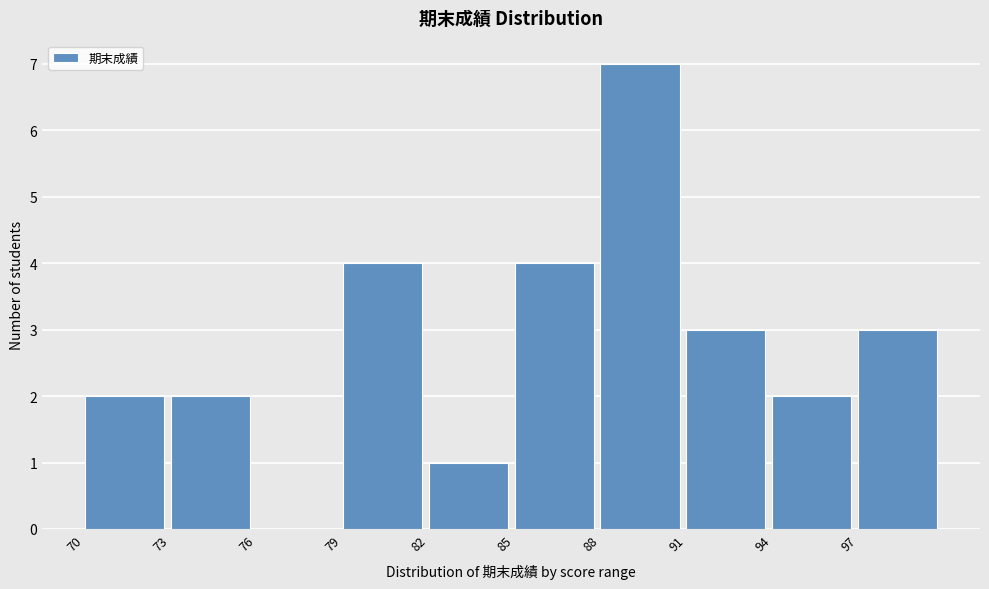

Over which range of the x-axis is the bar tallest?

88 to 91